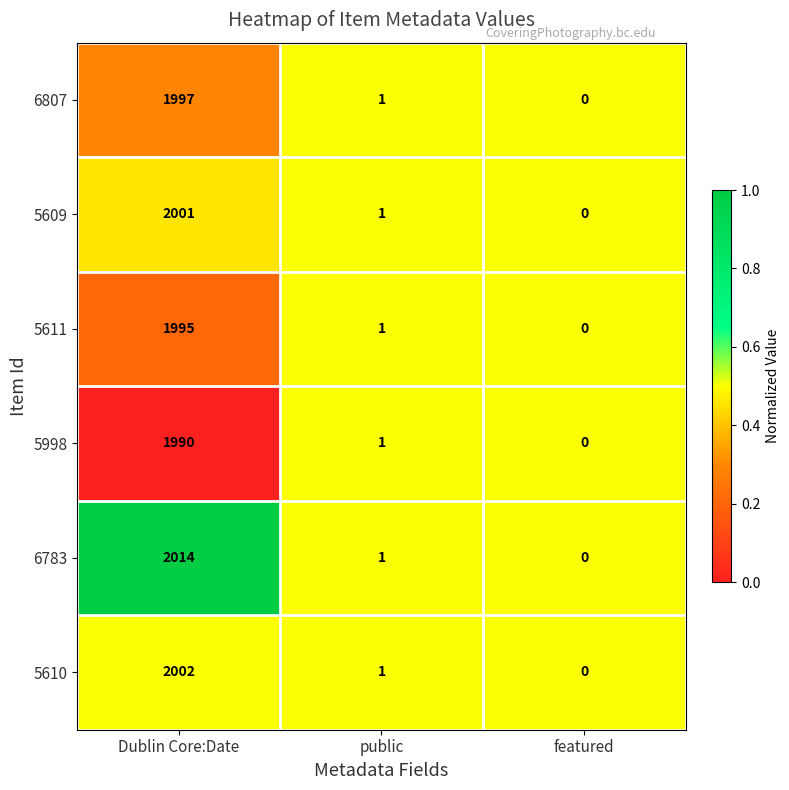

List the series in order of their peak value, highest first.

6783, 5610, 5609, 6807, 5611, 5998